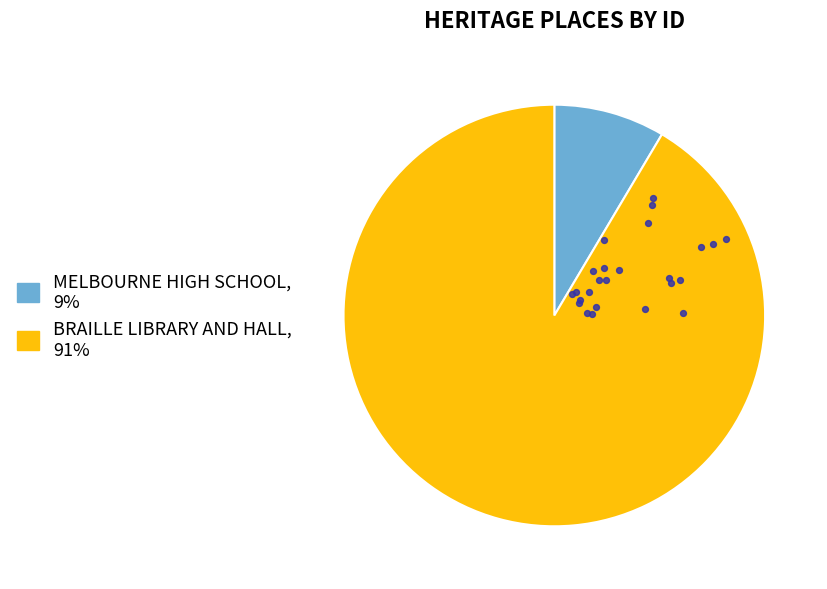

Between MELBOURNE HIGH SCHOOL and BRAILLE LIBRARY AND HALL, which is larger?

BRAILLE LIBRARY AND HALL